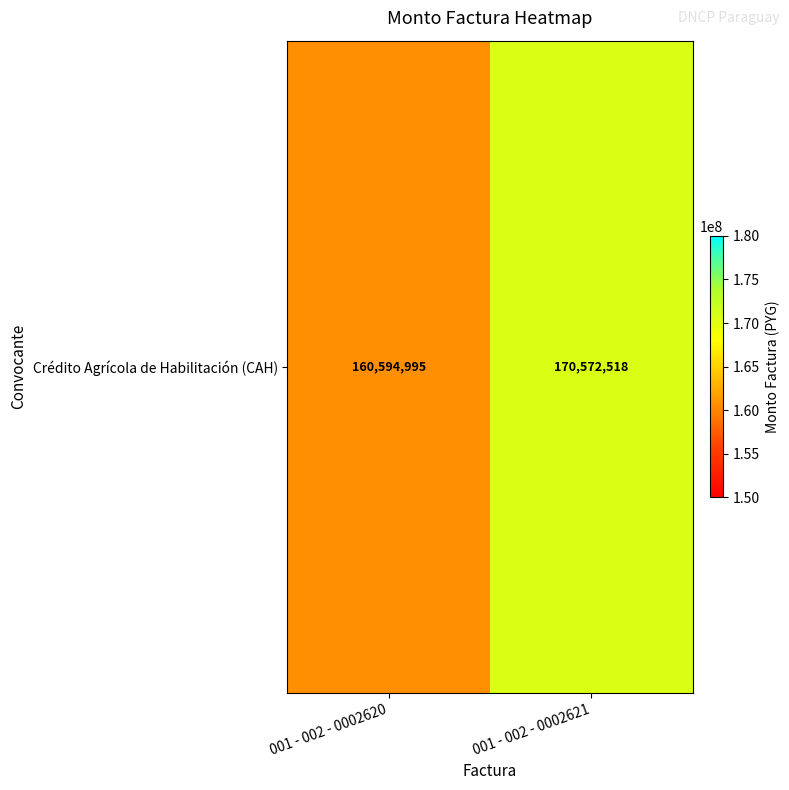

What is the change in value from 001 - 002 - 0002620 to 001 - 002 - 0002621?

+9977523